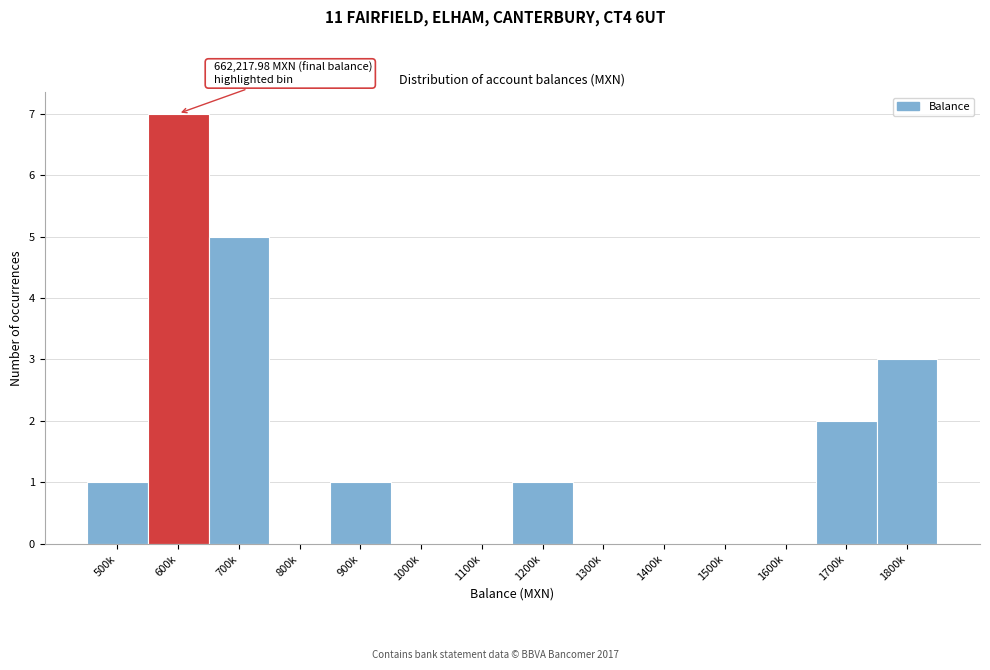

Reading left to right, list all the values displayed in this chart.

500k=1	600k=7	700k=5	800k=0	900k=1	1000k=0	1100k=0	1200k=1	1300k=0	1400k=0	1500k=0	1600k=0	1700k=2	1800k=3